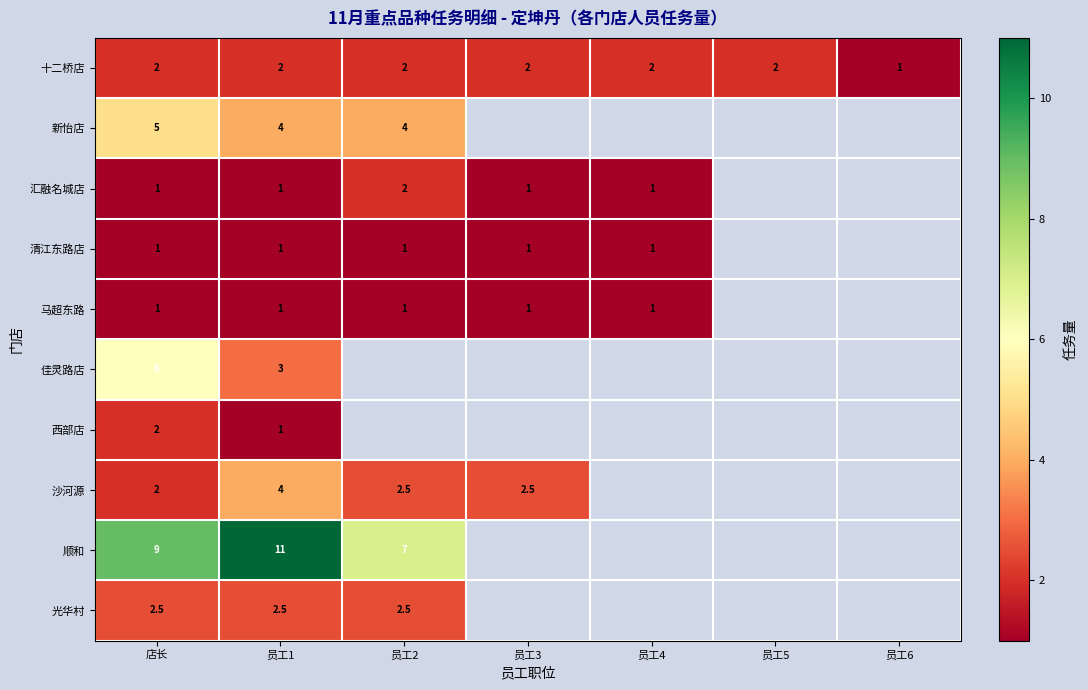

At which category is the sum across all series the highest?

店长